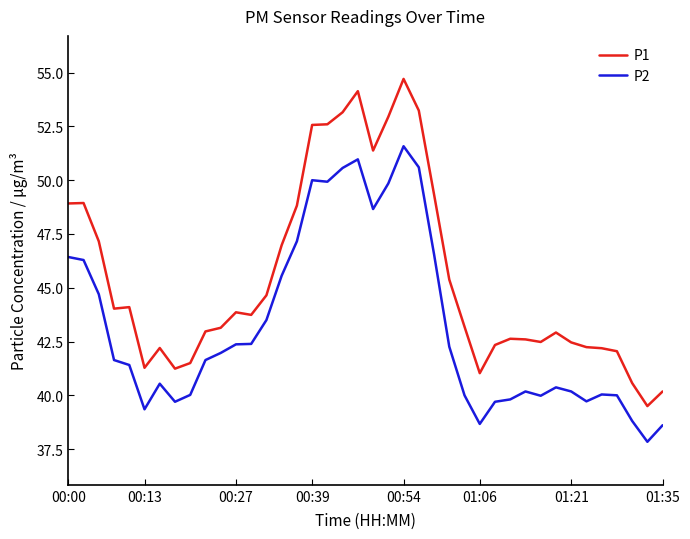

List the series in order of their peak value, highest first.

P1, P2